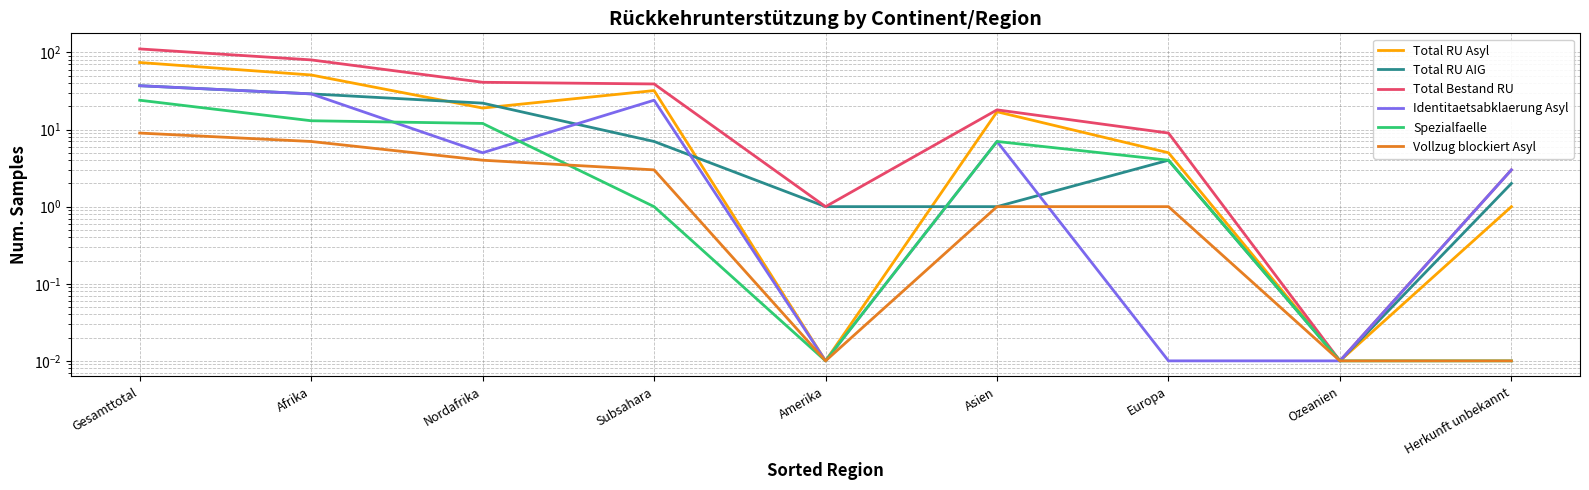

How many distinct data groups are displayed?

6